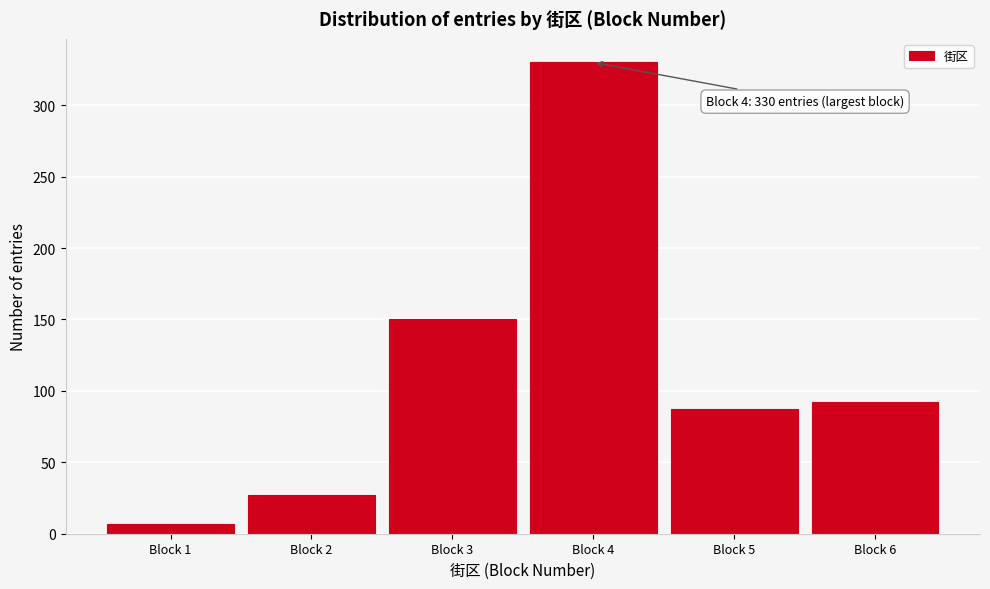

Reading left to right, list all the values displayed in this chart.

7	27	150	330	87	92